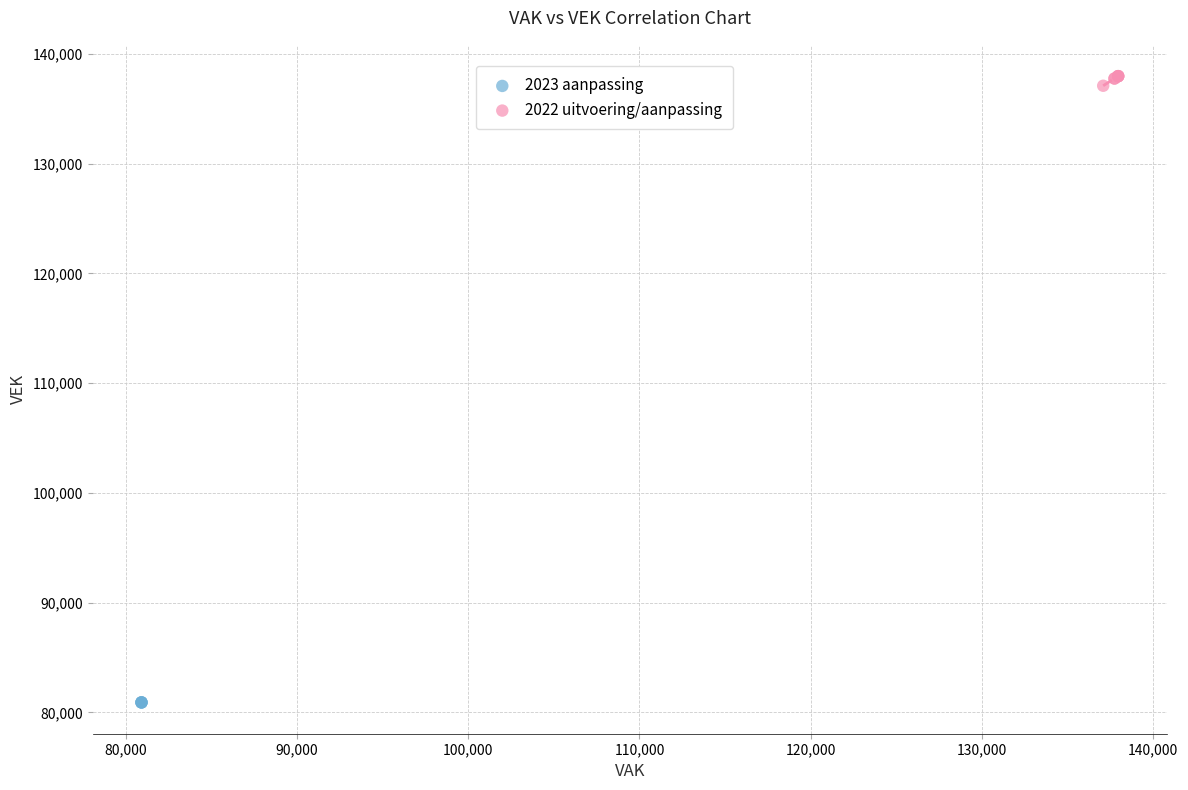

Which series reaches the maximum Y coordinate?

2022 uitvoering/aanpassing